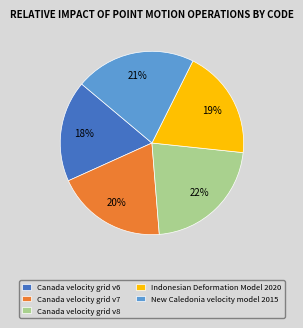

The Canada velocity grid v8 slice represents 8% of the pie. True or false?

False